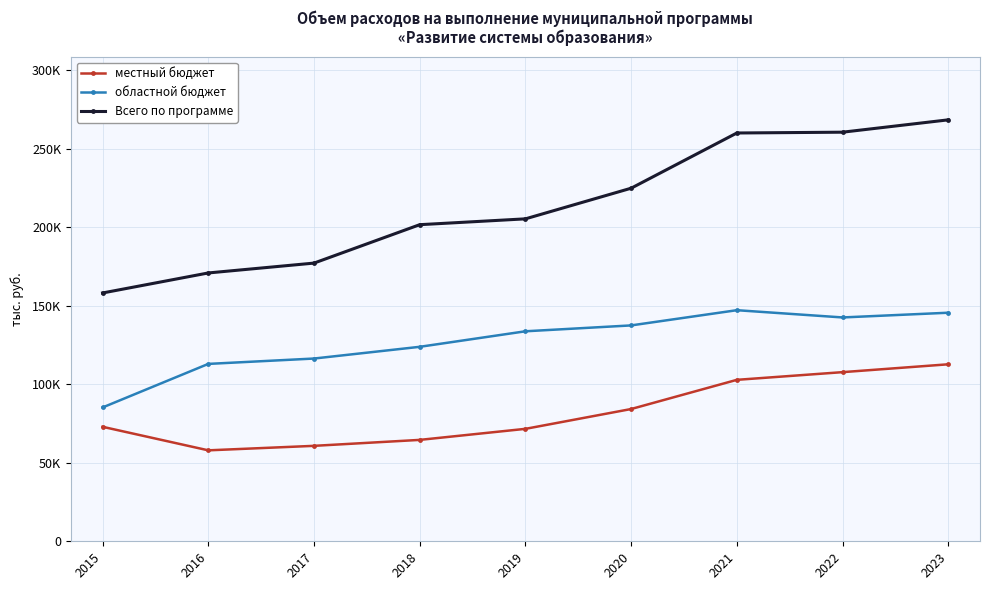

Which series has the largest range (max minus min)?

Всего по программе